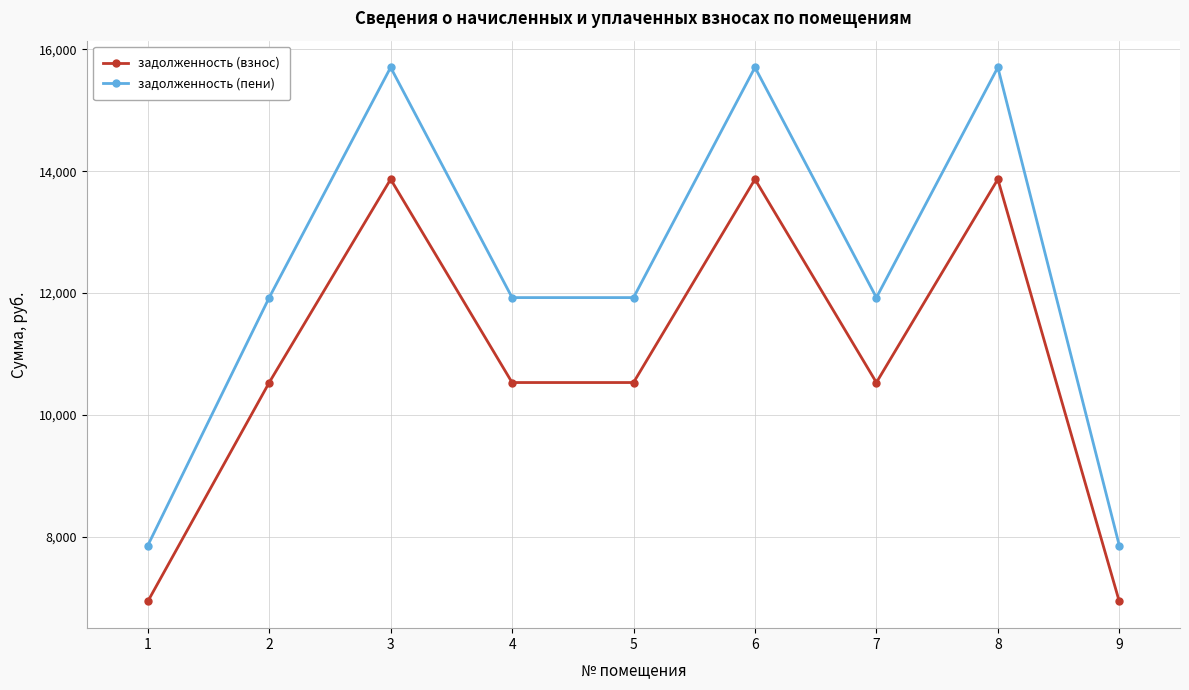

Reading right to left, transcribe all the data shown in this chart.

задолженность (взнос): 6933.6	13867.2	10528.8	13867.2	10528.8	10528.8	13867.2	10528.8	6933.6
задолженность (пени): 7852.1	15704.3	11923.6	15704.3	11923.6	11923.6	15704.3	11923.6	7852.1